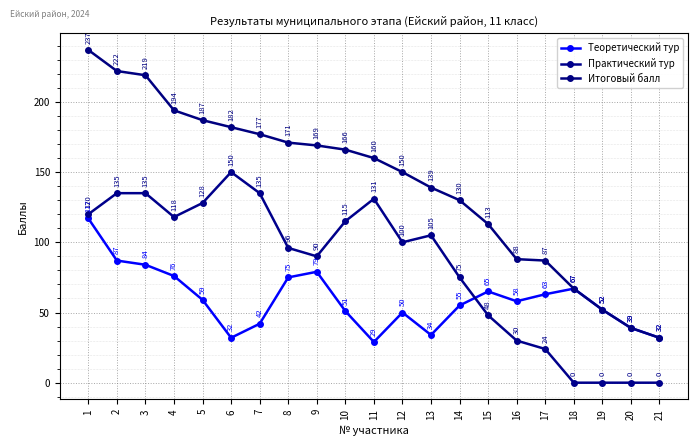

Is this an area chart (filled region under the line)?

No